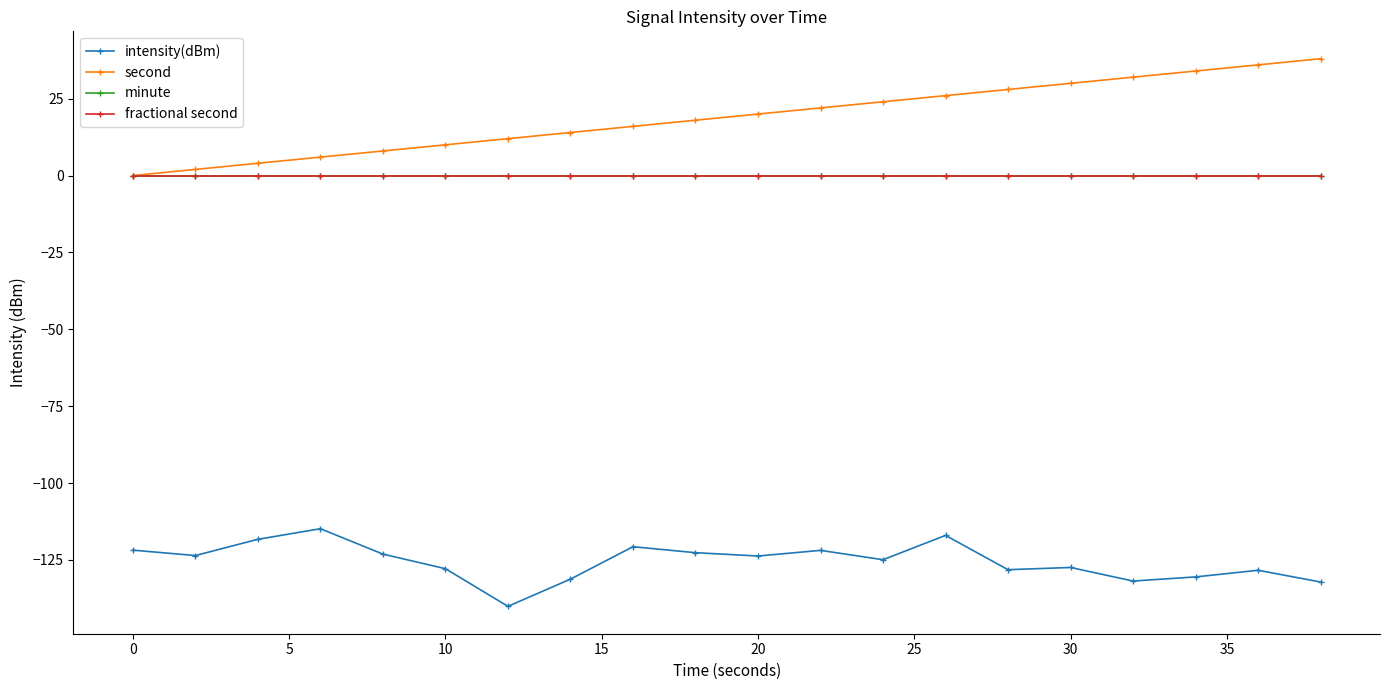

Does the chart have visible grid lines?

No